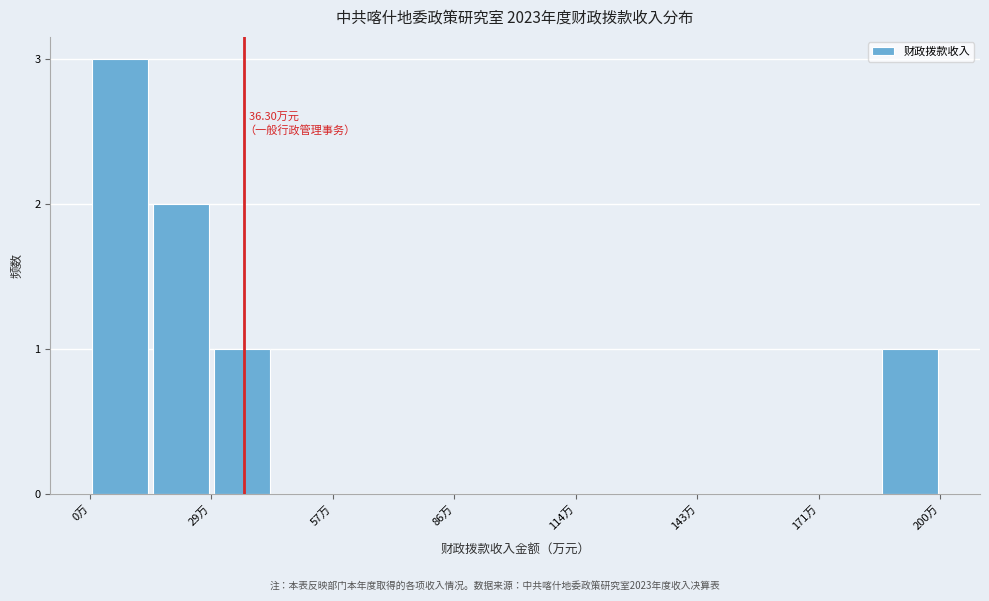

Read against the x-axis, roughly where is the centre of the tallest bar?

5